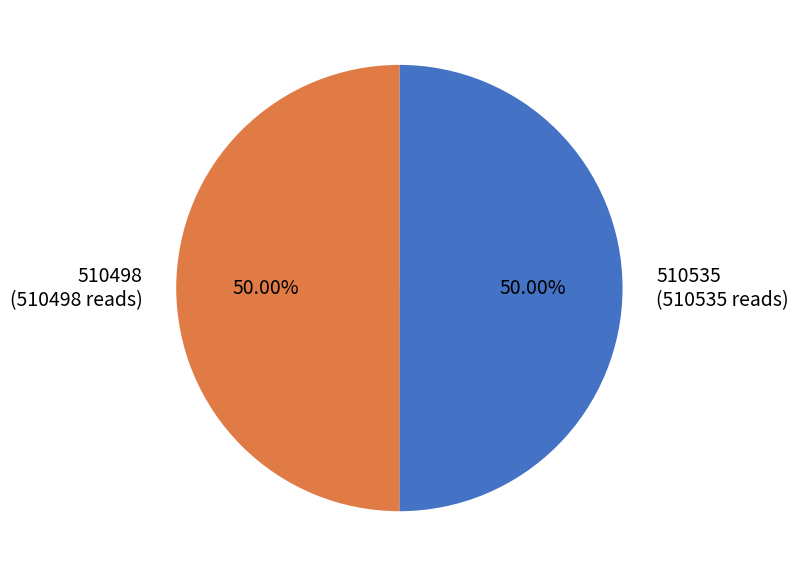

Is it true that 510498 is 65% of the pie?

False